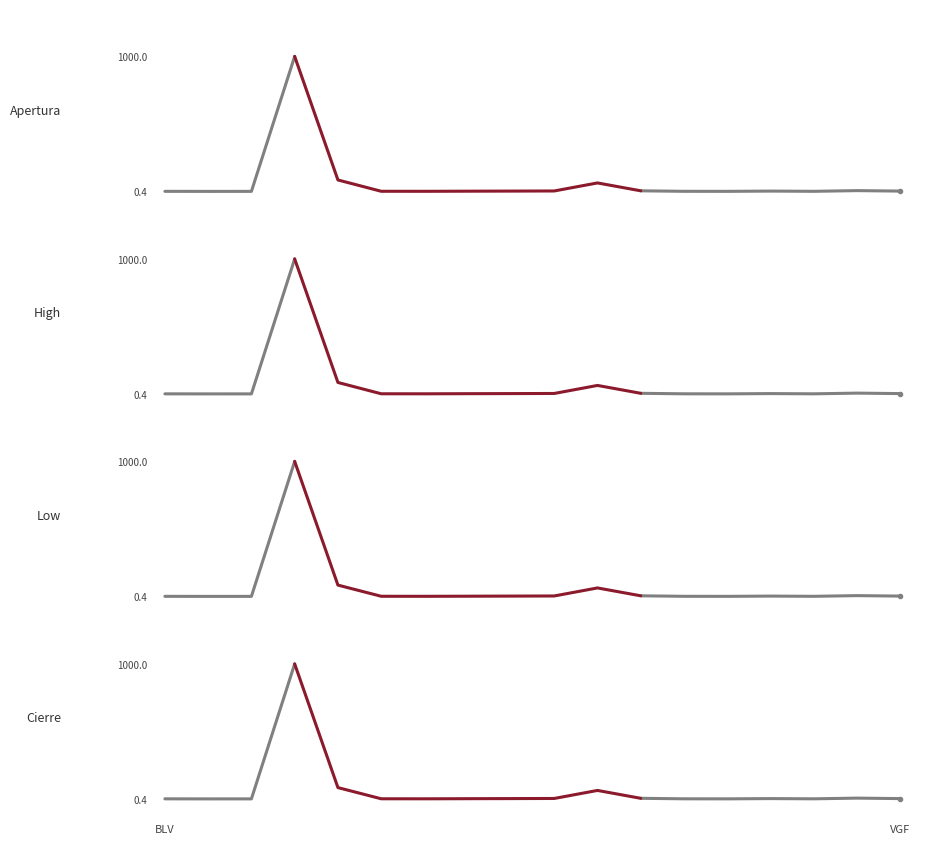

True or false: Apertura and Low intersect in this chart.

False